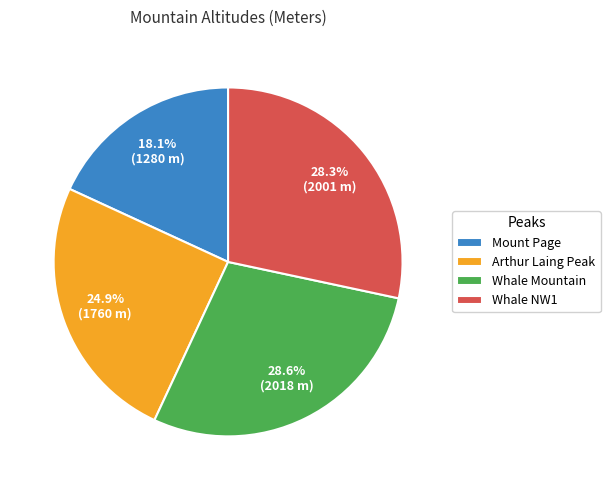

How much of the chart is everything except Whale NW1?

71.7%